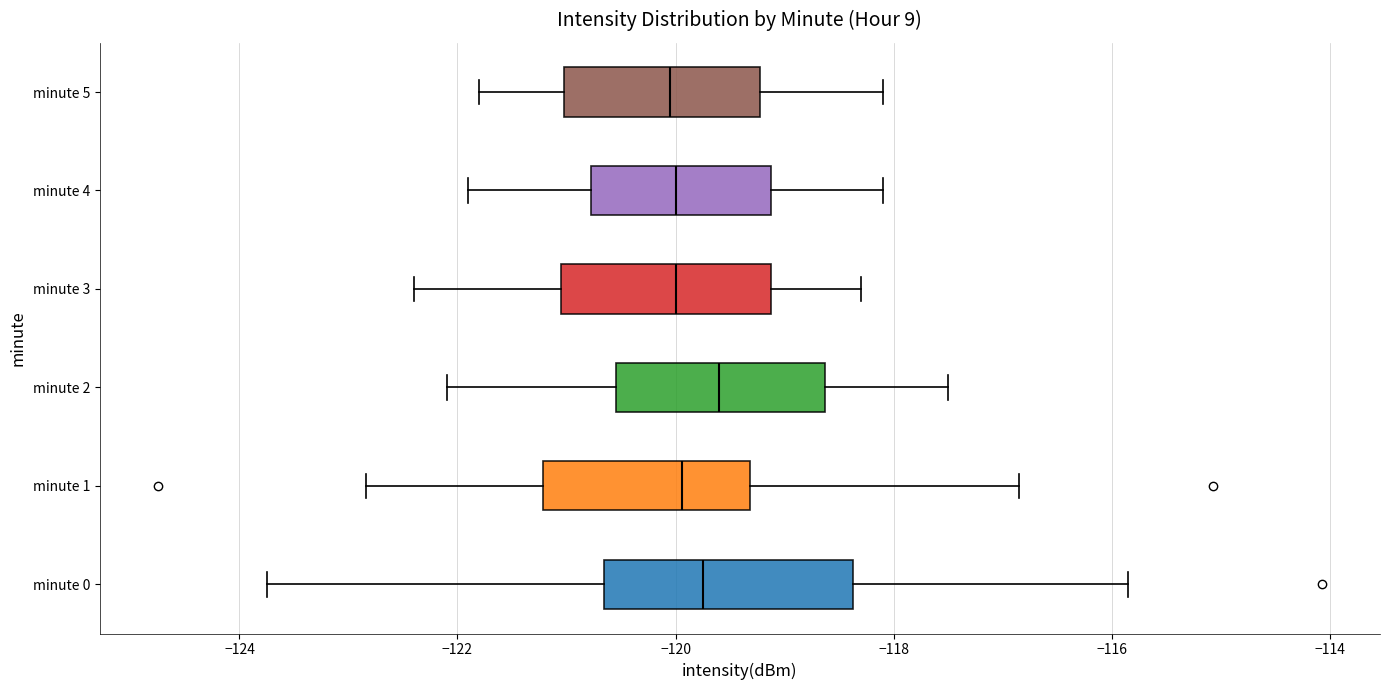

Where does the left whisker of the box for minute 4 end on the x-axis? The values are not printed on the chart, so give them approximately, as read against the axis.

-121.8